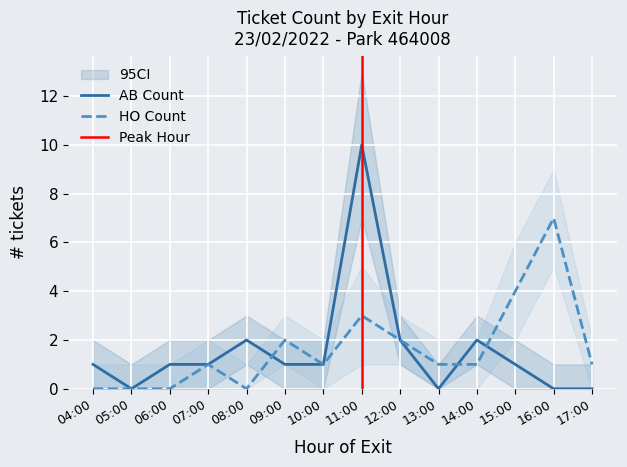

Which series has the largest range (max minus min)?

AB